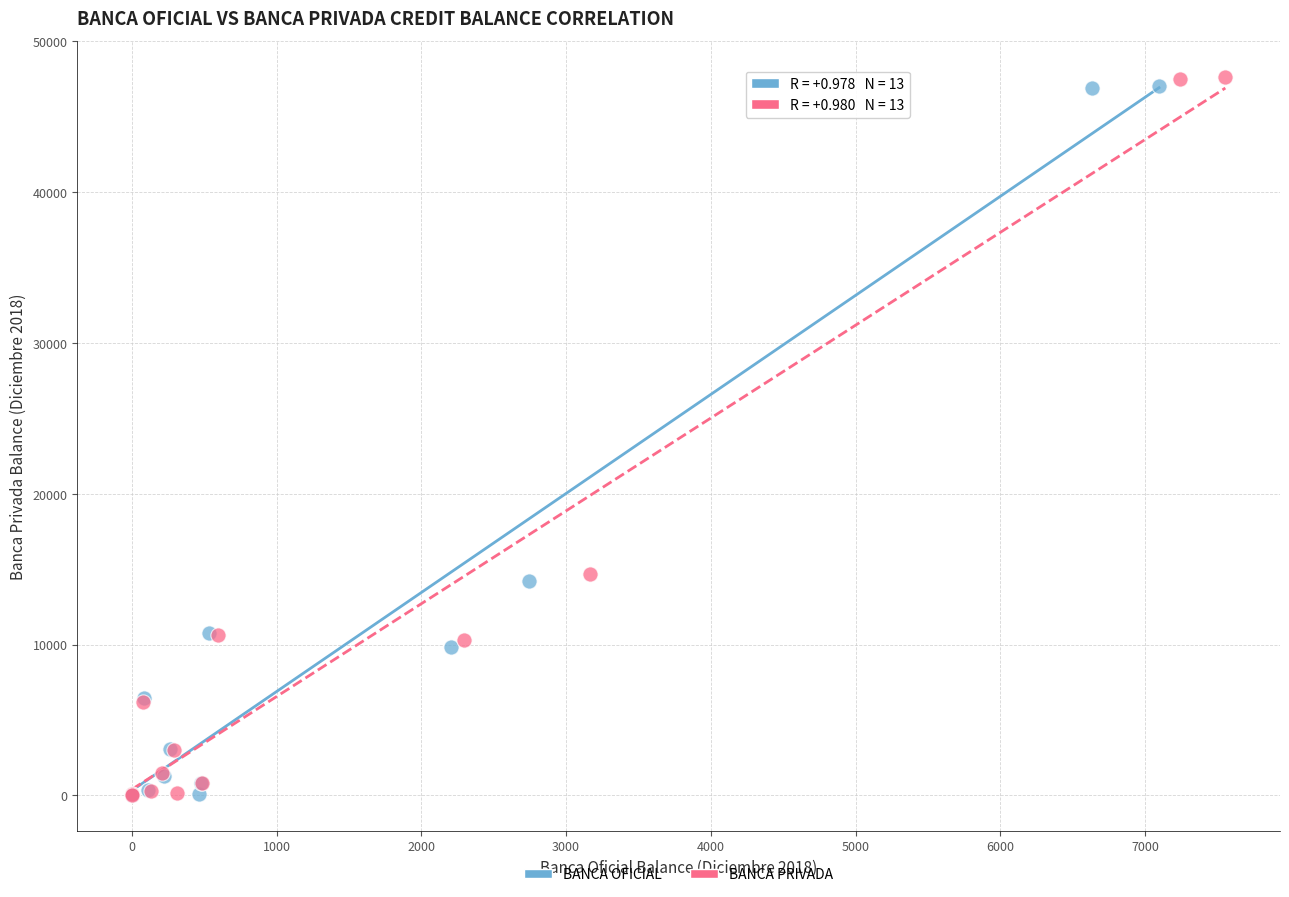

What are all the series names shown in the legend?

BANCA OFICIAL, BANCA PRIVADA